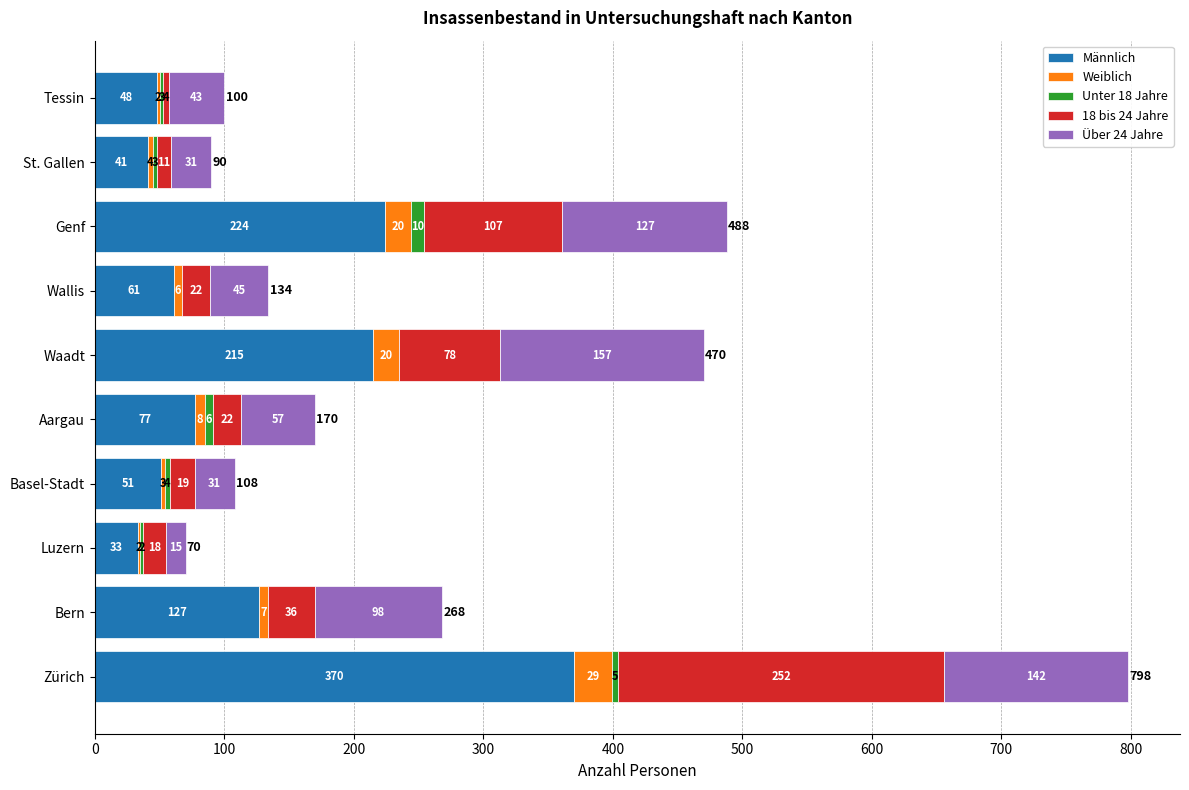

At which label does Männlich reach its peak?

Zürich